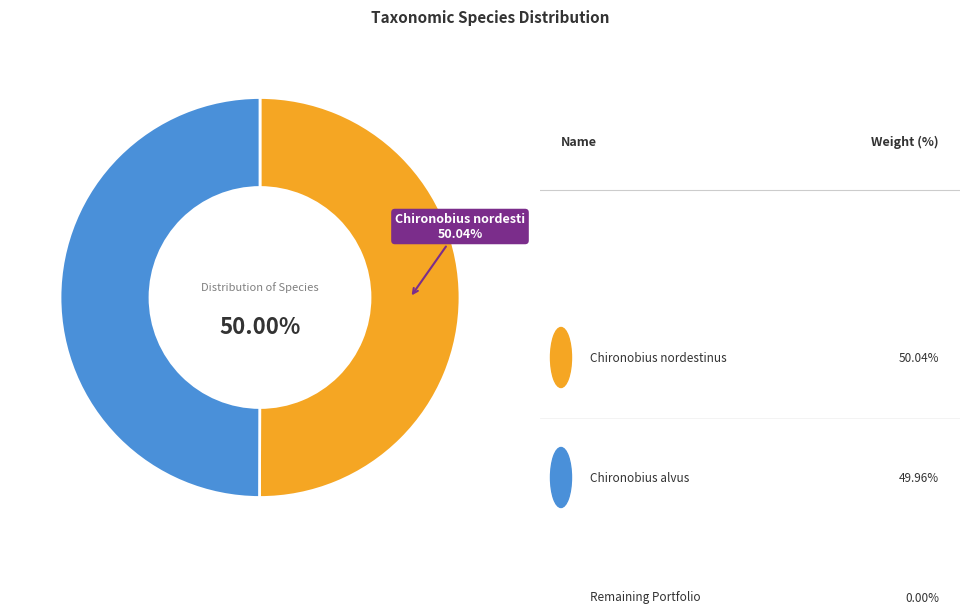

Is there a majority slice in this chart?

Yes